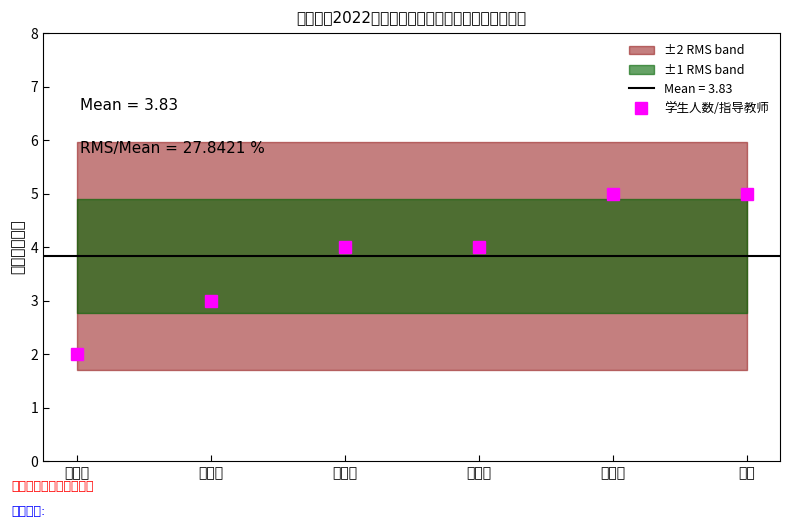

List the labels in order of value, smallest first.

谢新平, 王后春, 马锦锦, 温艳华, 俞泽鹏, 李静